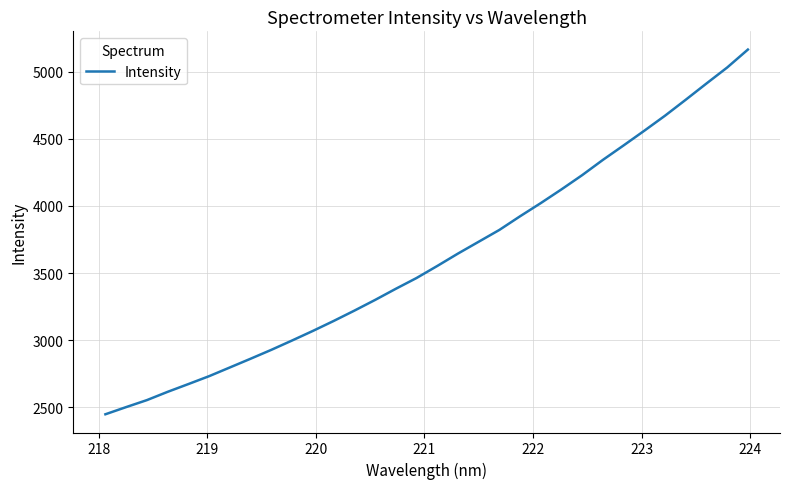

What is the greatest value displayed?

5166.6